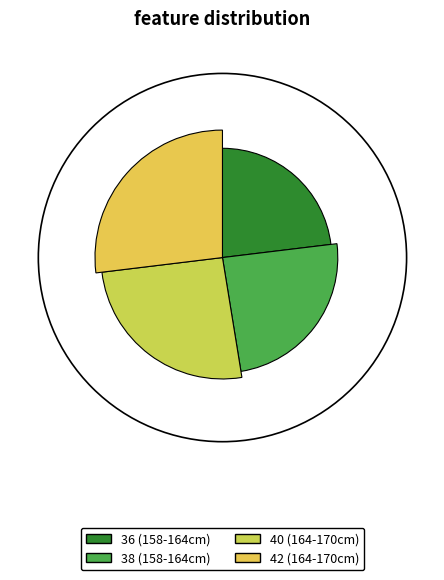

Rank the categories by value from highest to lowest.

42, 40, 38, 36